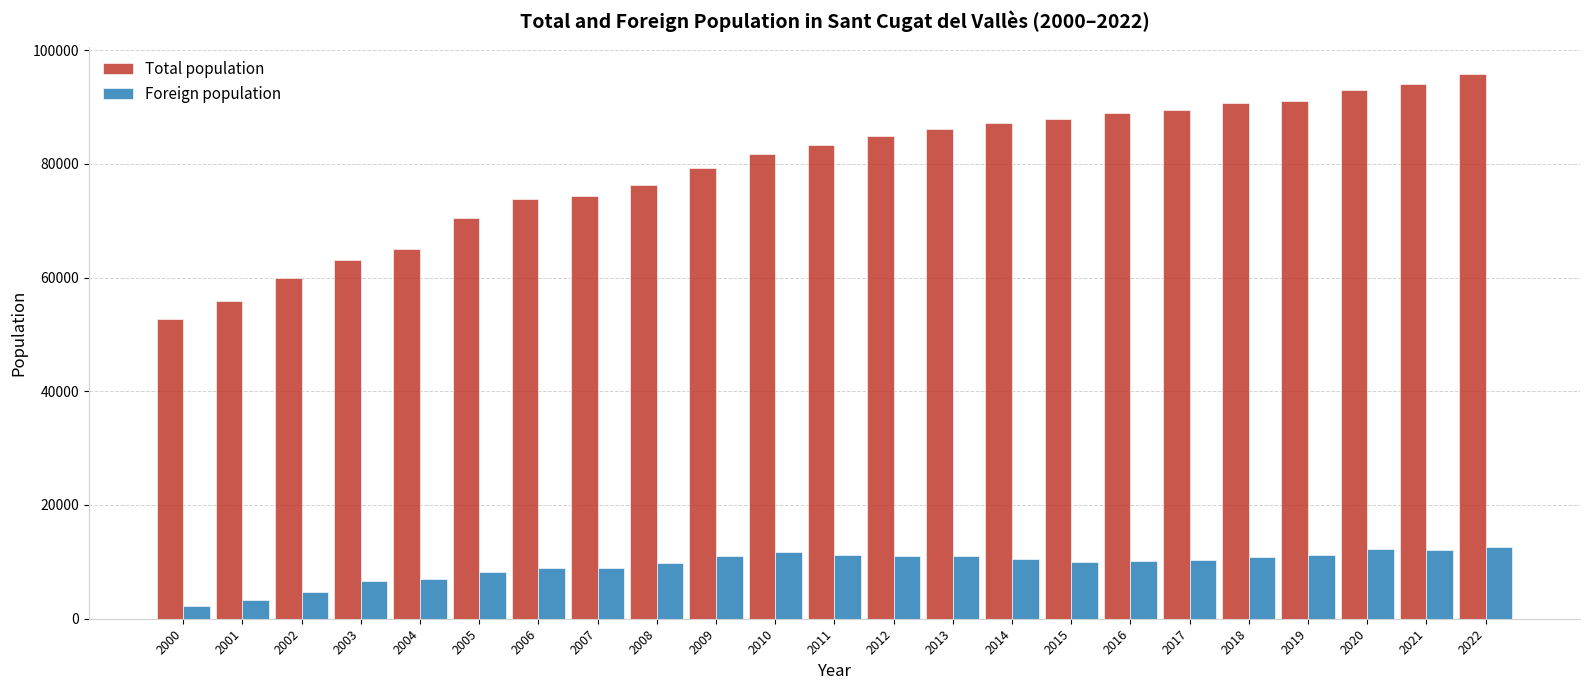

What is the greatest value displayed?

95725